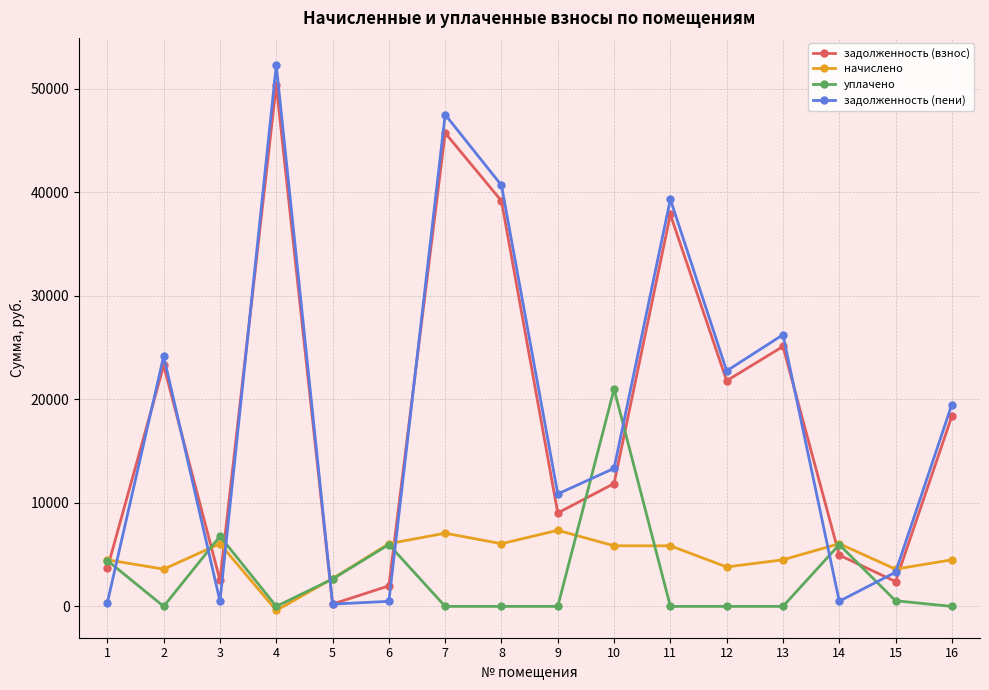

What are all the series names shown in the legend?

задолженность (взнос), начислено, уплачено, задолженность (пени)